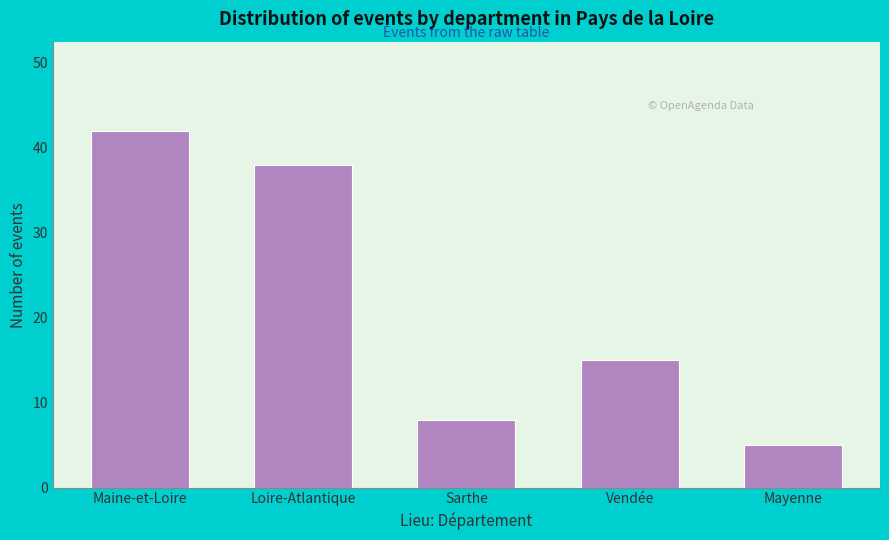

Reading left to right, what are all the values shown in this chart?

Maine-et-Loire=42	Loire-Atlantique=38	Sarthe=8	Vendée=15	Mayenne=5